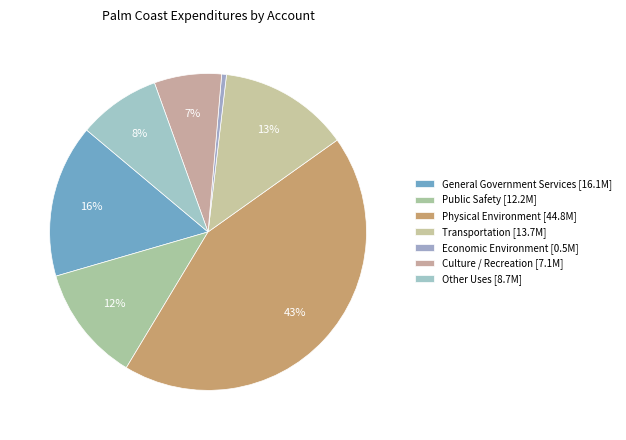

How many slices are in this pie chart?

7